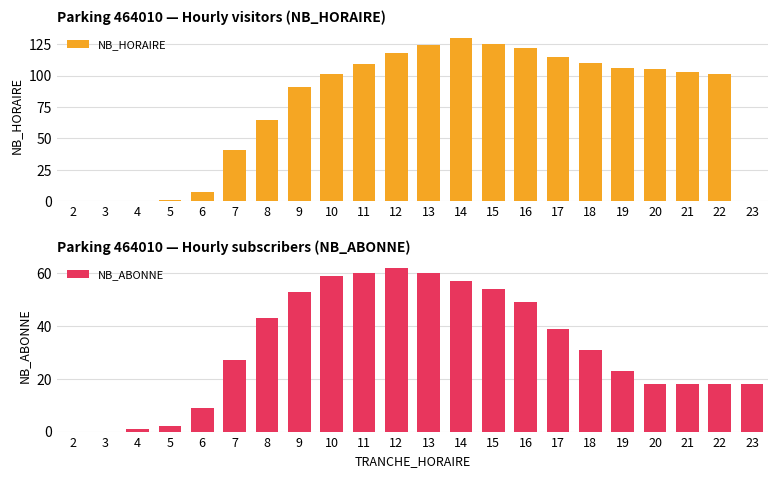

The value of NB_HORAIRE at 6 is 7. True or false?

True